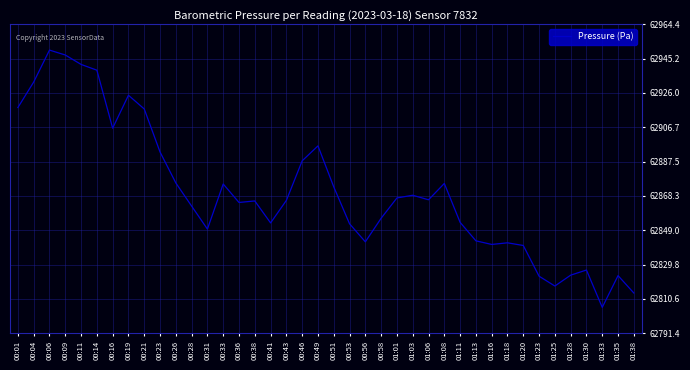

At which category does the chart reach its peak across all series?

00:06